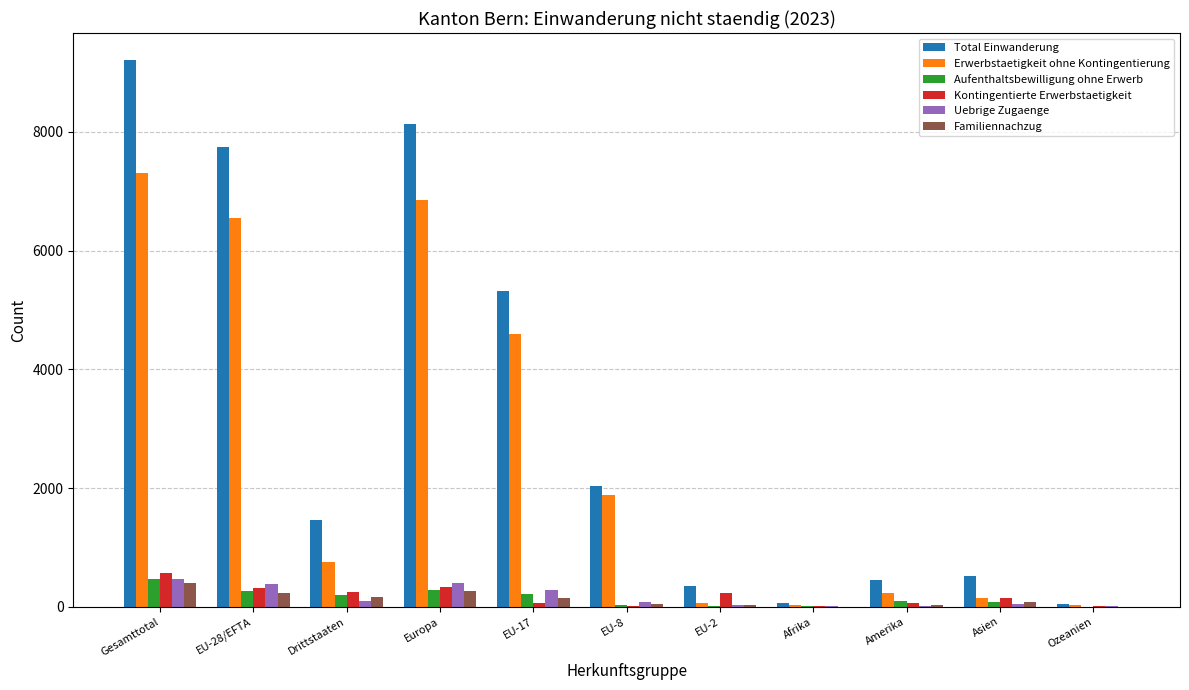

What is the average value of the Erwerbstaetigkeit ohne Kontingentierung series?

2585